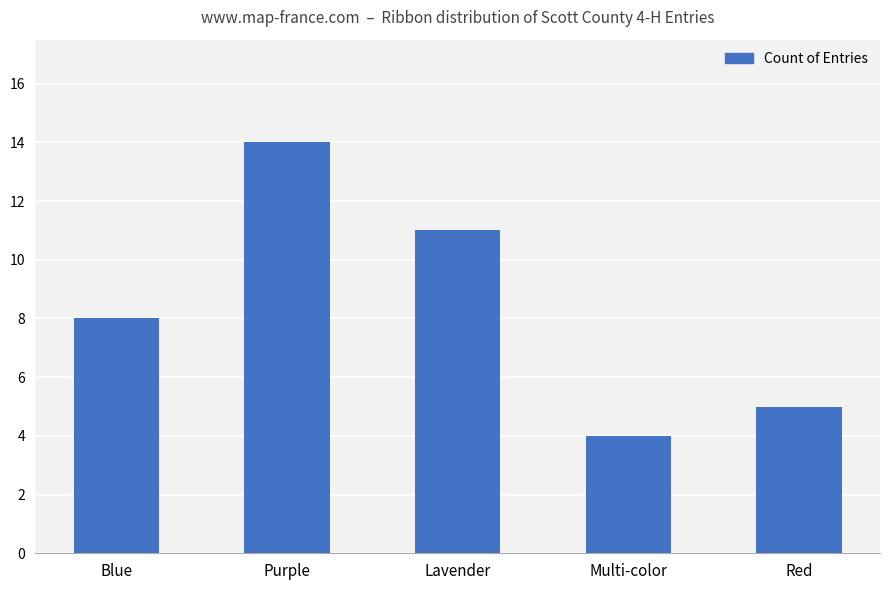

Where is the data nearest to the value 9?

Blue